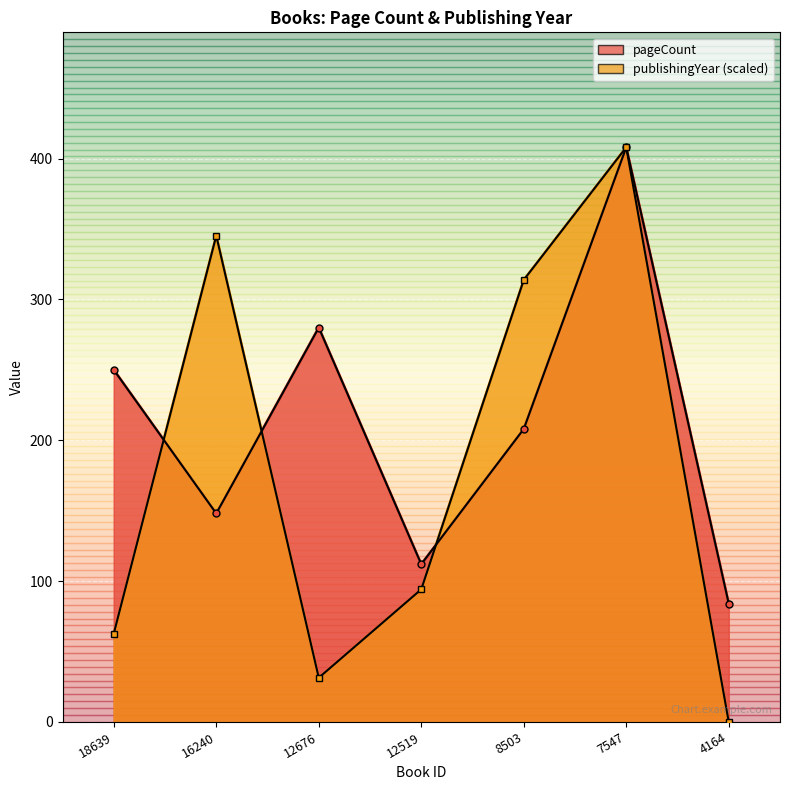

What is the average value of the pageCount series?

212.9